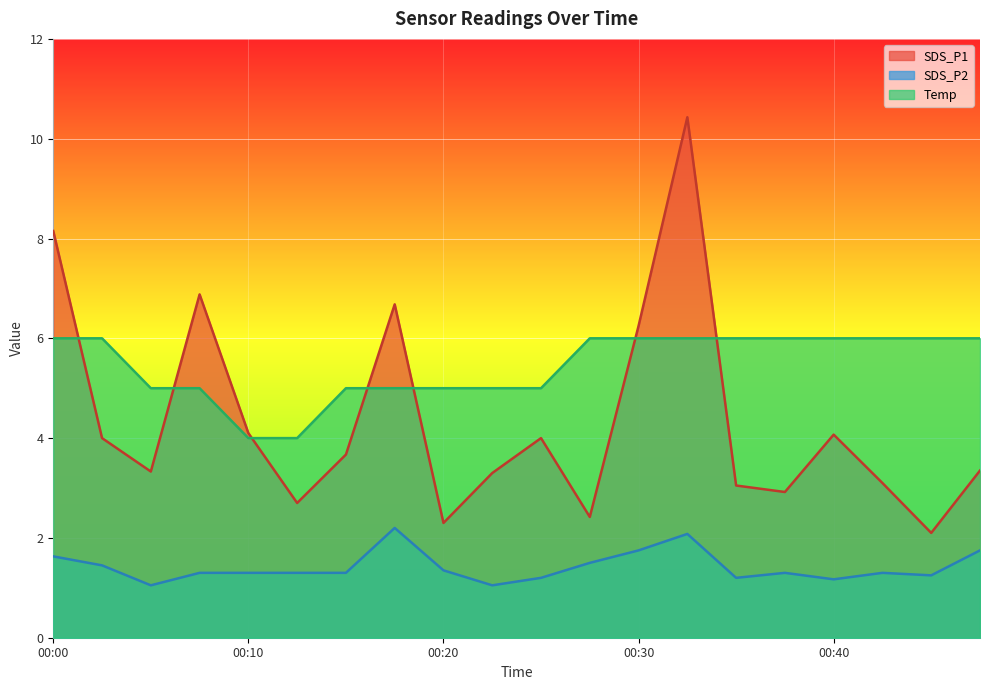

True or false: Temp has more than 2 interior local peaks.

False